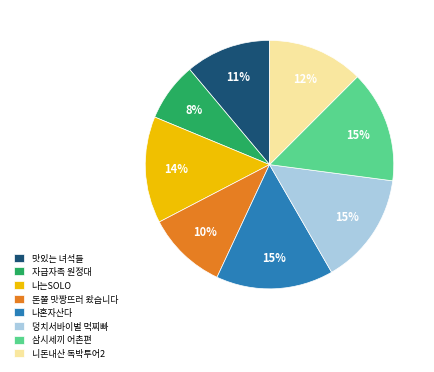

Is the sum of 니돈내산 독박투어2 and 맛있는 녀석들 greater than half?

No